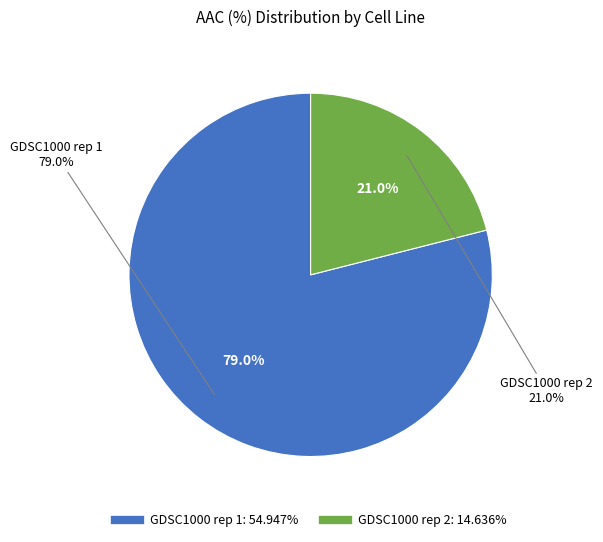

Which slice is the smallest?

GDSC1000 rep 2